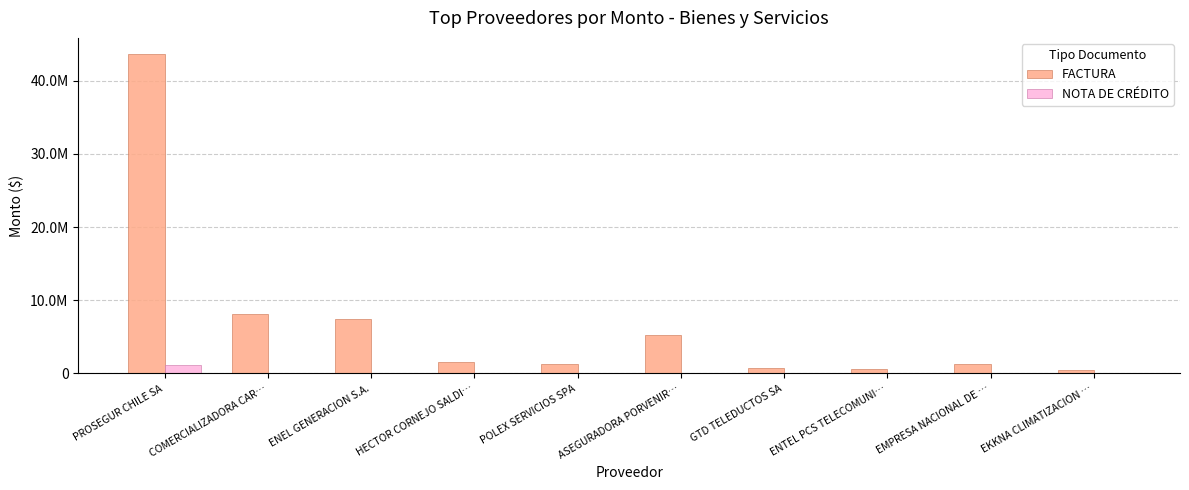

Are the bars horizontal?

No